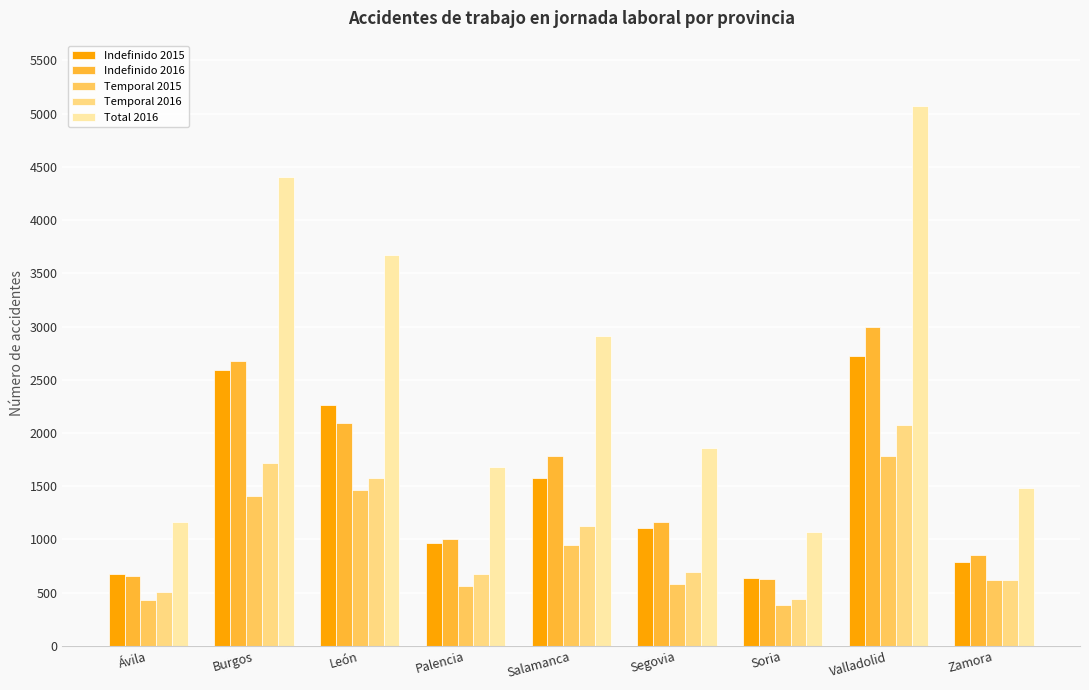

The value of Temporal 2016 at Segovia is 452. True or false?

False